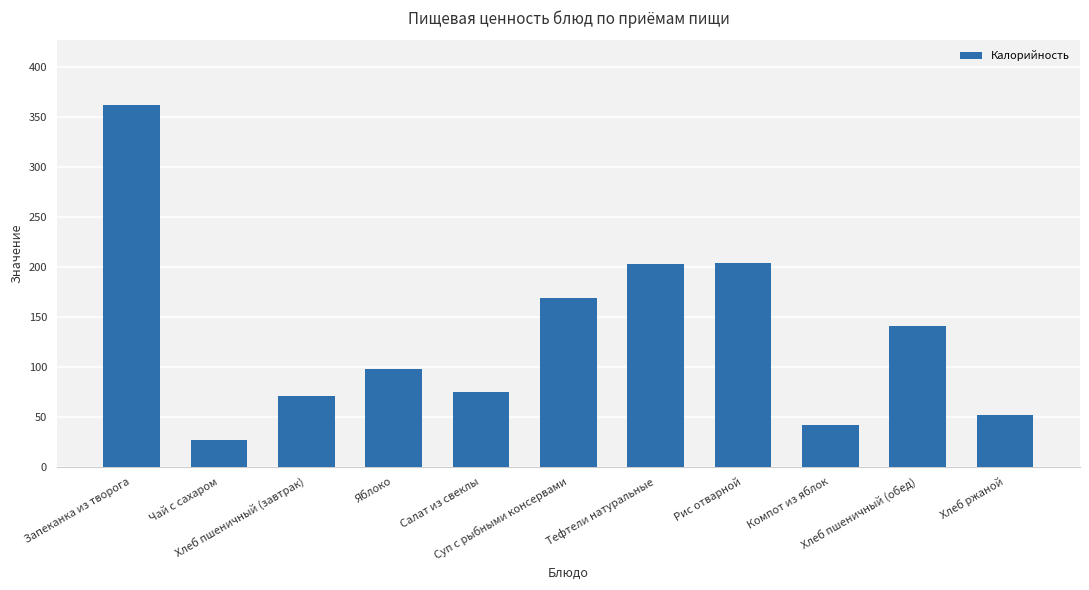

What is the average value?

130.8